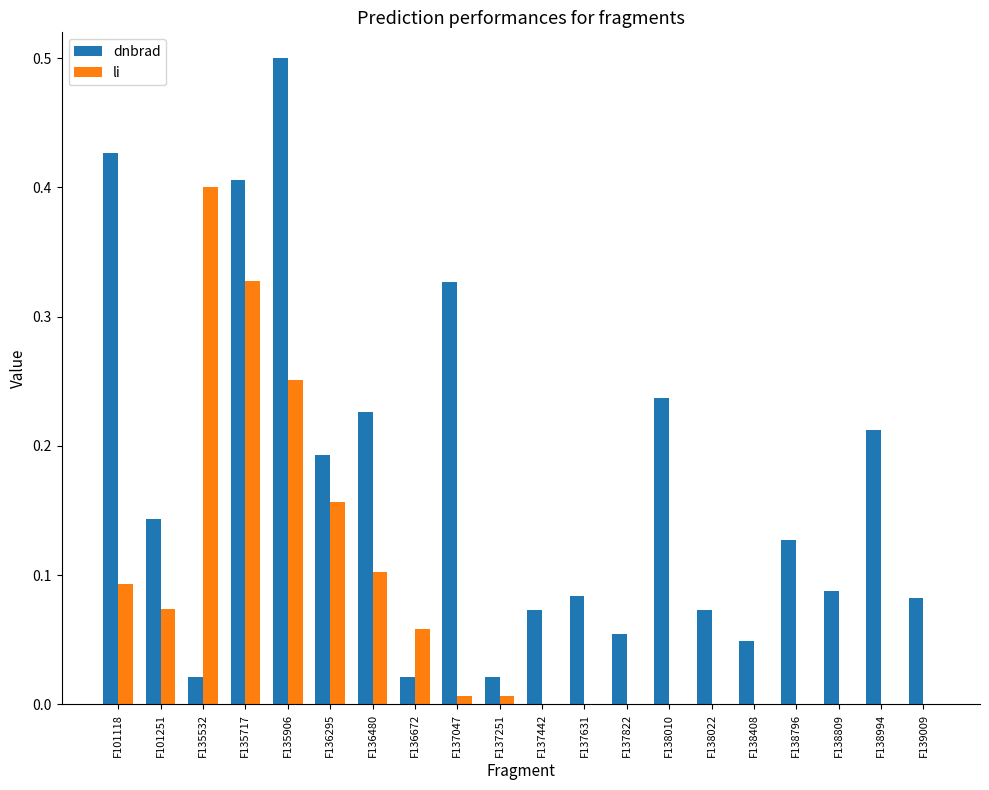

How many groups of bars are there?

20